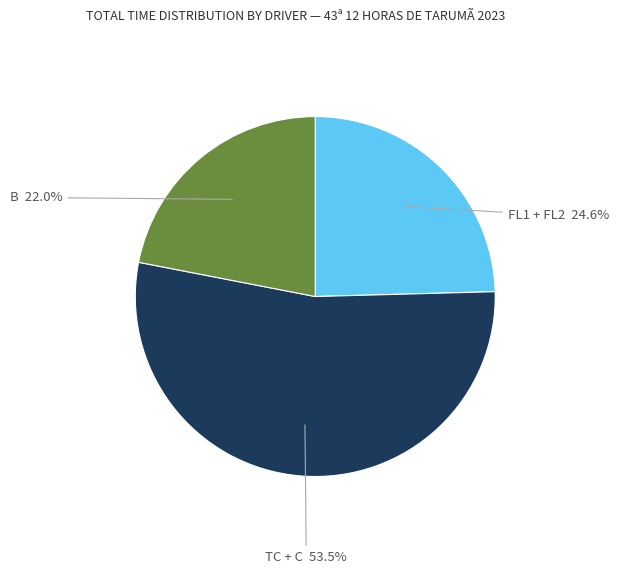

Count the number of slices in the pie.

3